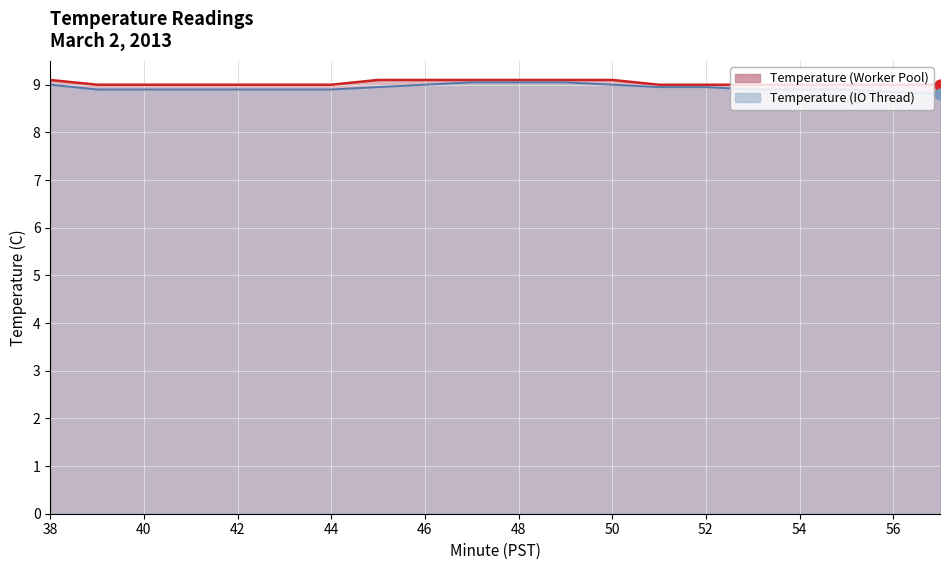

Which series has the widest spread of Y values?

Temperature (IO Thread)